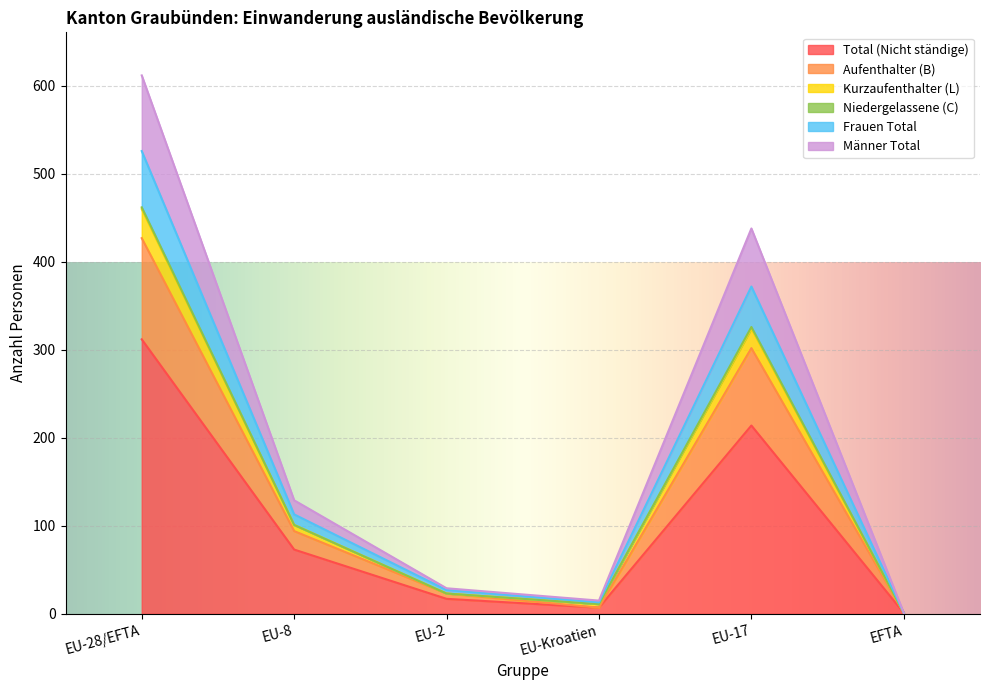

What is the maximum value for Total (Nicht ständige)?

312